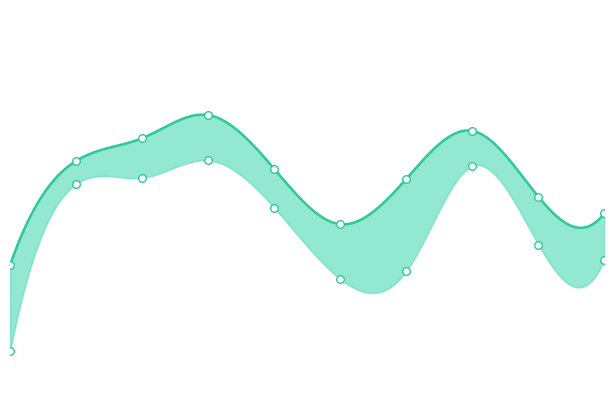

Is the value of col_1 at 5 greater than the value of col_2 at 6?

No